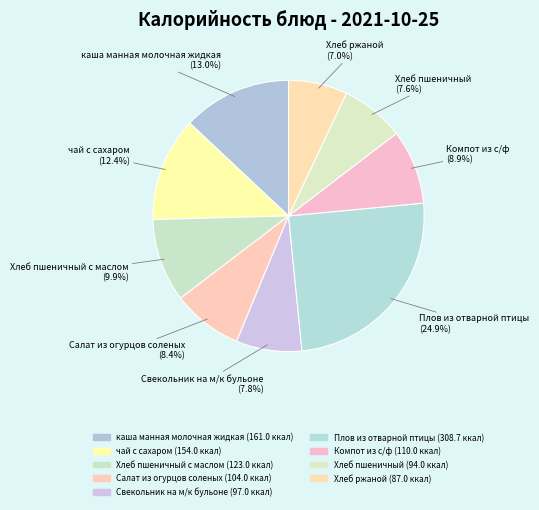

Is there a majority slice in this chart?

No